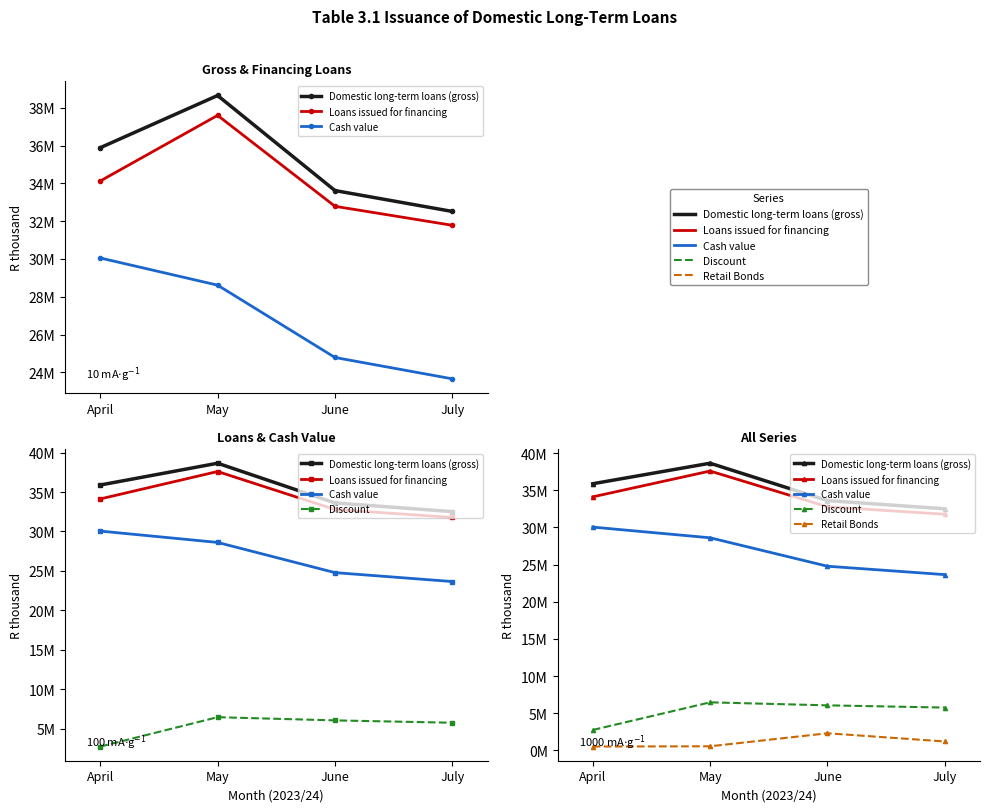

Reading left to right, list all the values displayed in this chart.

Domestic long-term loans (gross): April=35888817	May=38652288	June=33620026	July=32514871
Loans issued for financing: April=34125180	May=37600668	June=32788151	July=31781426
Cash value: April=30051138	May=28612852	June=24784327	July=23653884
Discount: April=2736170	May=6458369	June=6052688	July=5754487
Retail Bonds: April=504926	May=540603	June=2293963	July=1188510